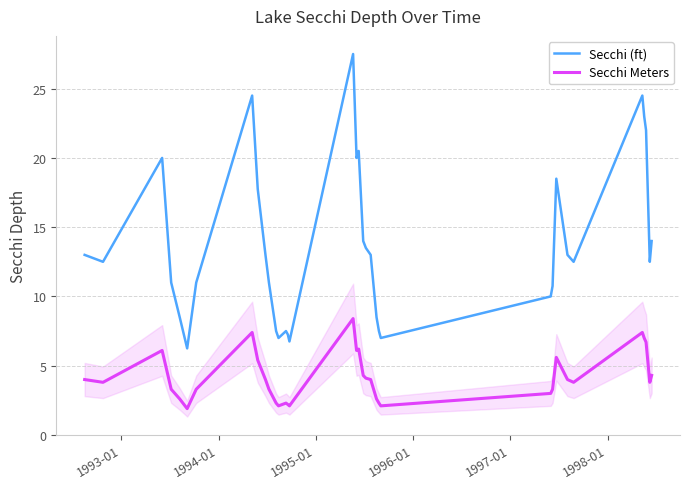

Count the number of categories in the chart.

35